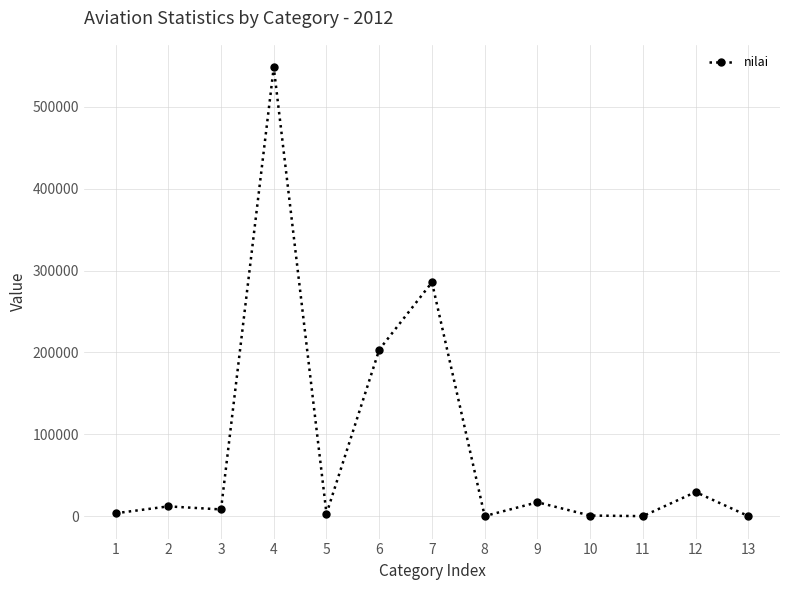

At which label is the value closest to 274201?

7